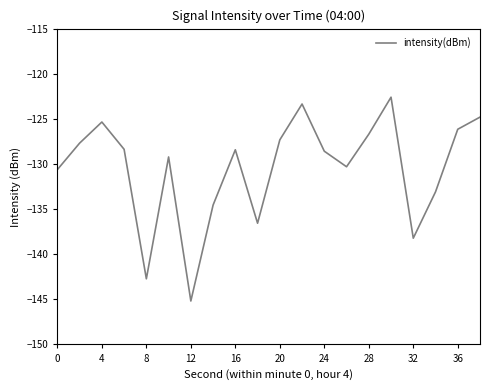

What is the difference between the maximum and minimum values?

22.6